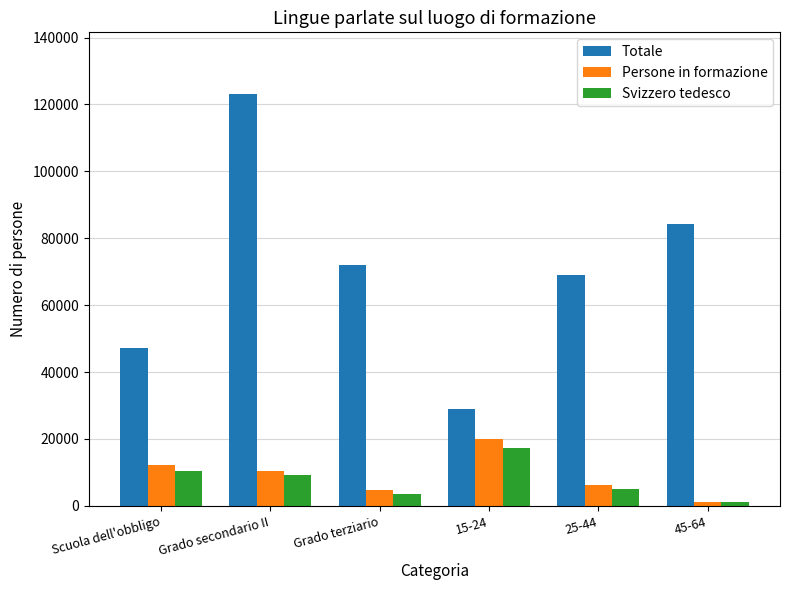

What is the difference between the second highest and second lowest values in the Svizzero tedesco series?

6775.4